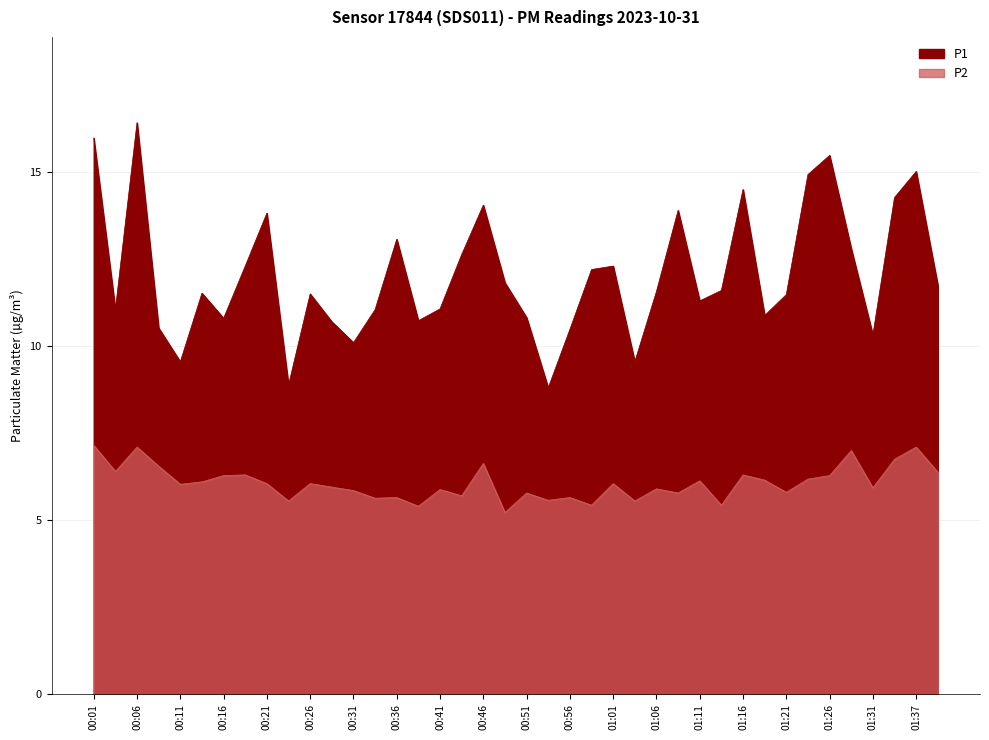

At which category does the chart reach its minimum across all series?

00:49